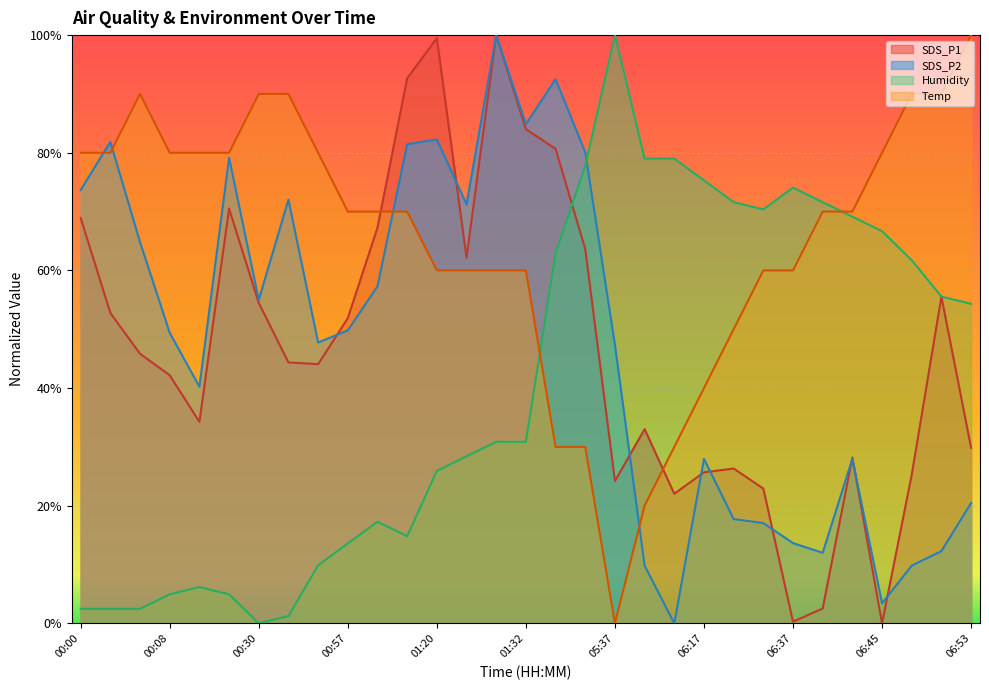

Which series has the largest total across all categories?

Temp